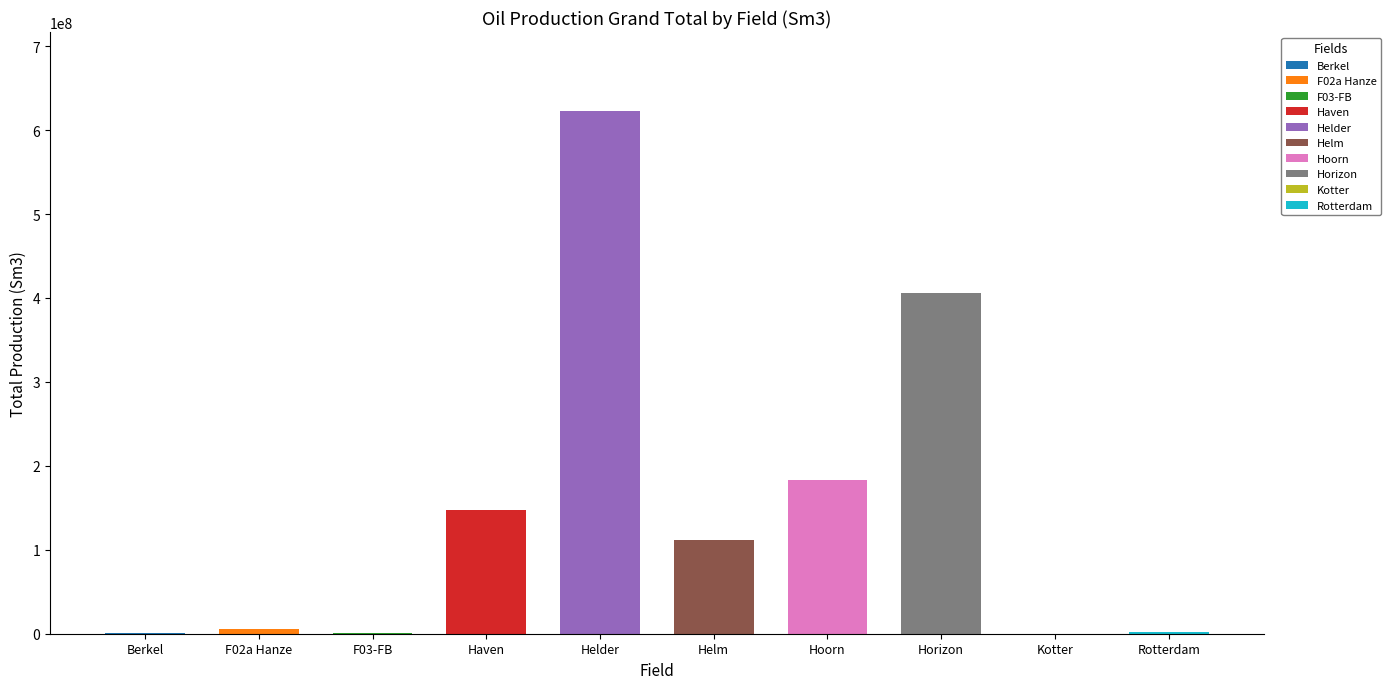

How many data points are above 111491527?

5